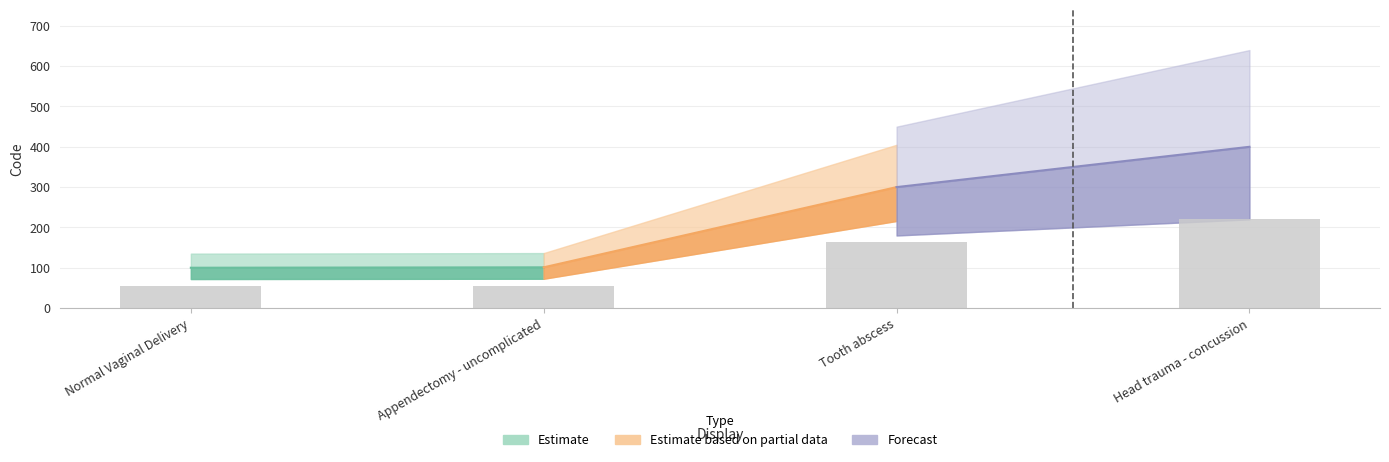

At which label is the value closest to 137?

Tooth abscess